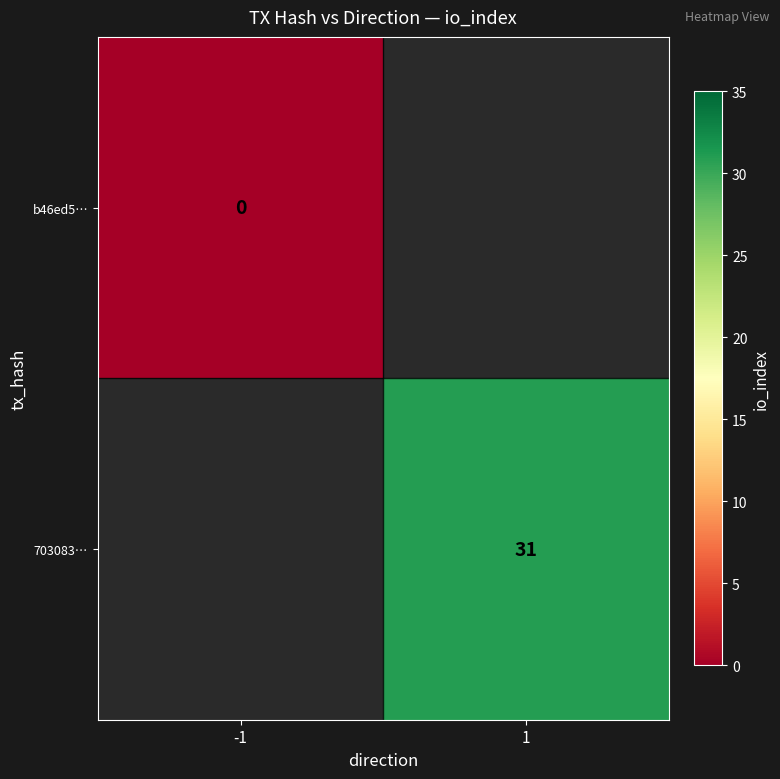

The value of 703083… at 1 is 31. True or false?

True